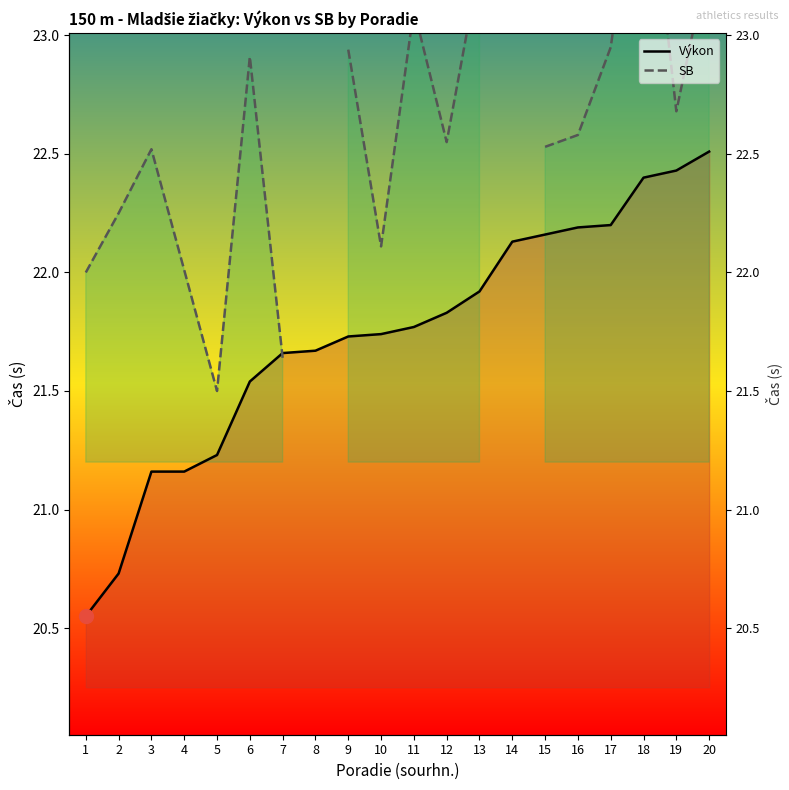

The value of Výkon at 16 is 22.2. True or false?

True